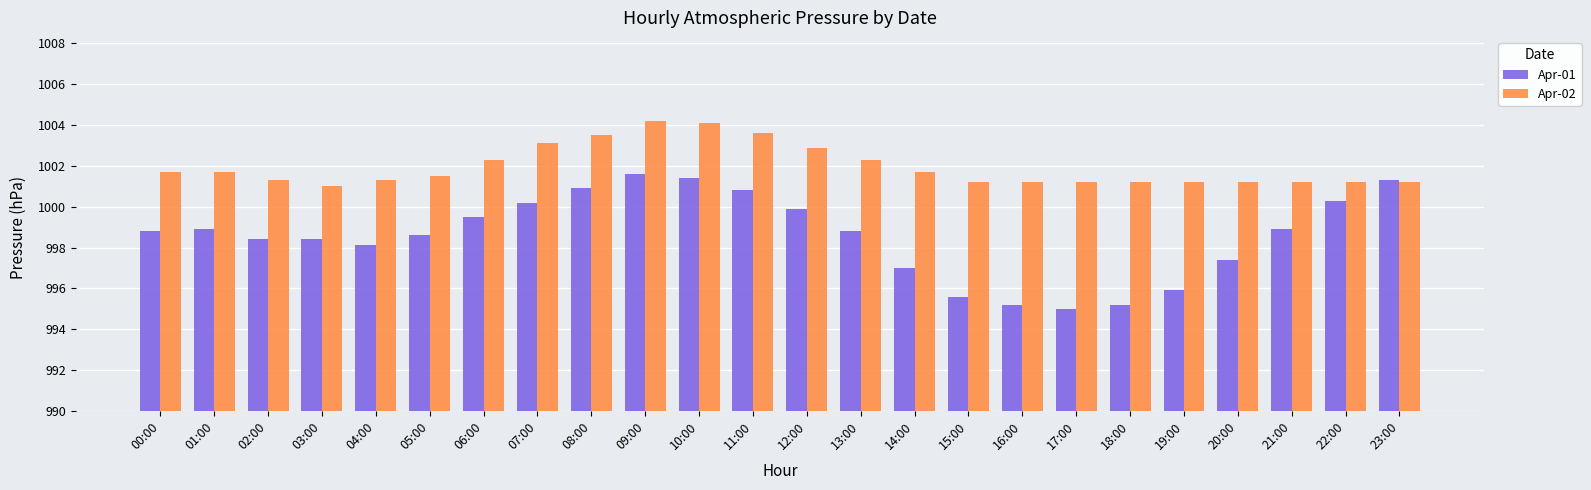

How many groups of bars are there?

24